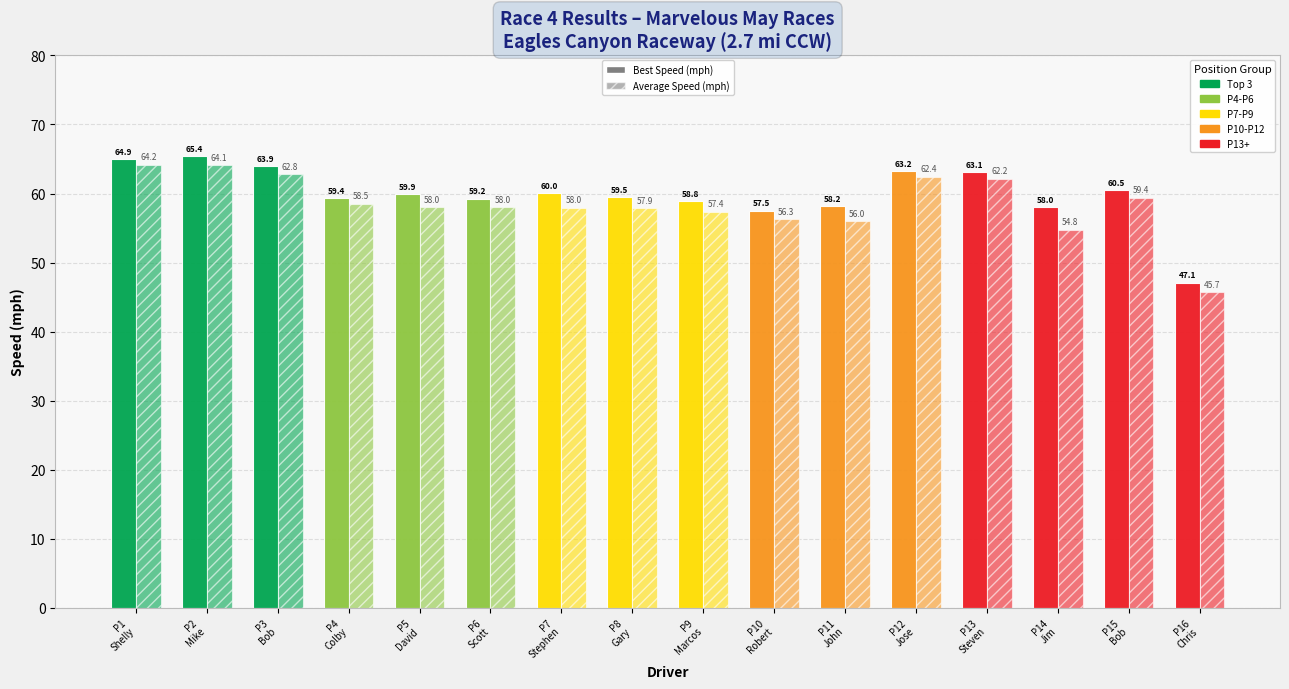

Is it true that Best Speed (mph) equals 86.8 at P13
Steven?

False